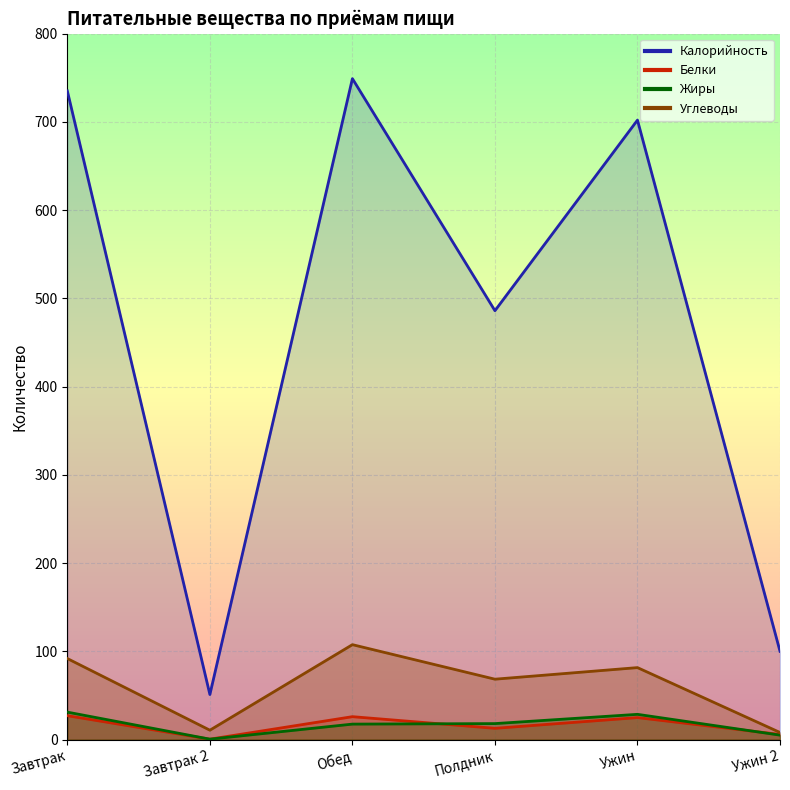

How many interior local peaks does the Калорийность series have?

2